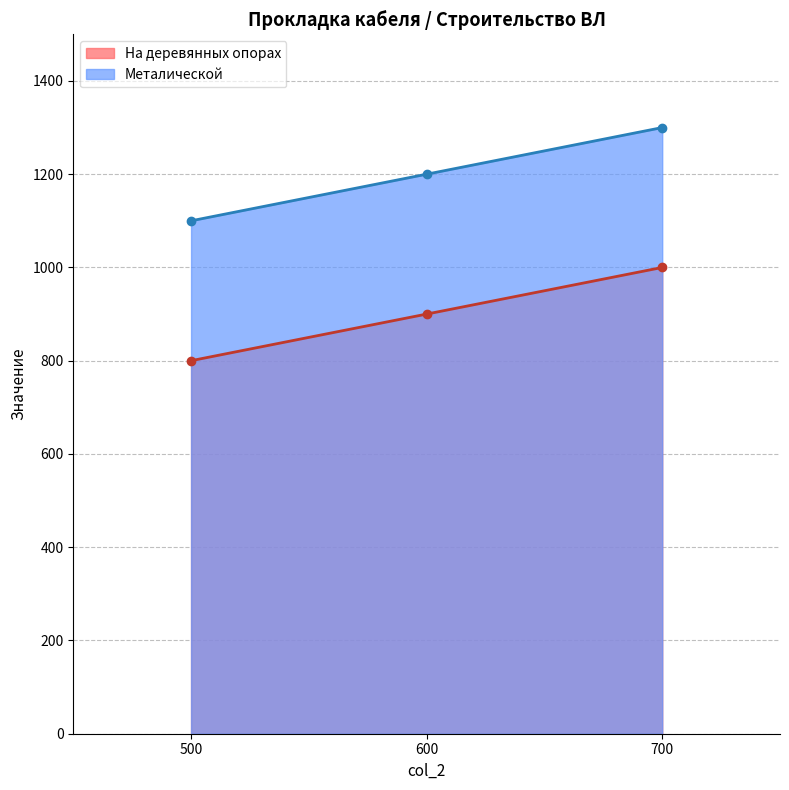

Which has a higher value, 500 or 600?

600